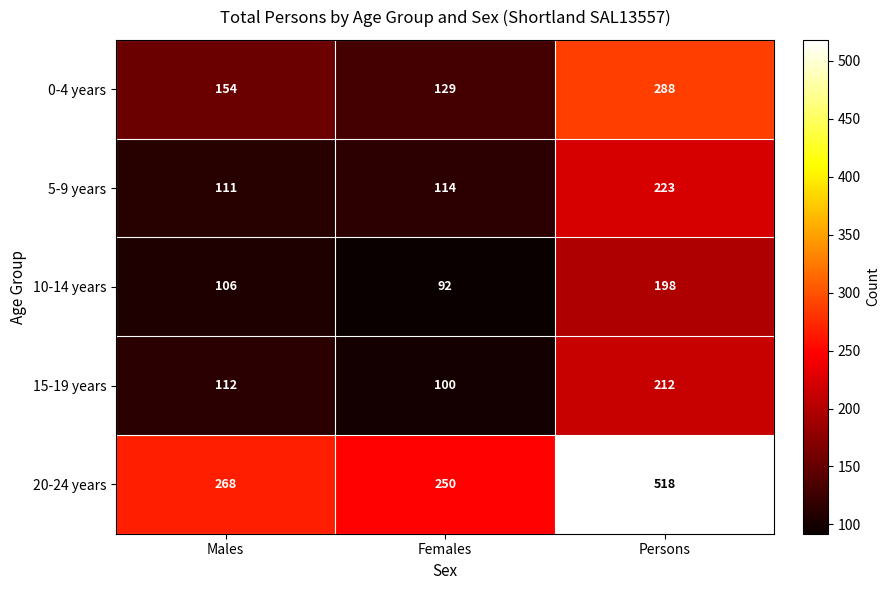

What is the difference between the maximum and minimum values in the 5-9 years series?

112